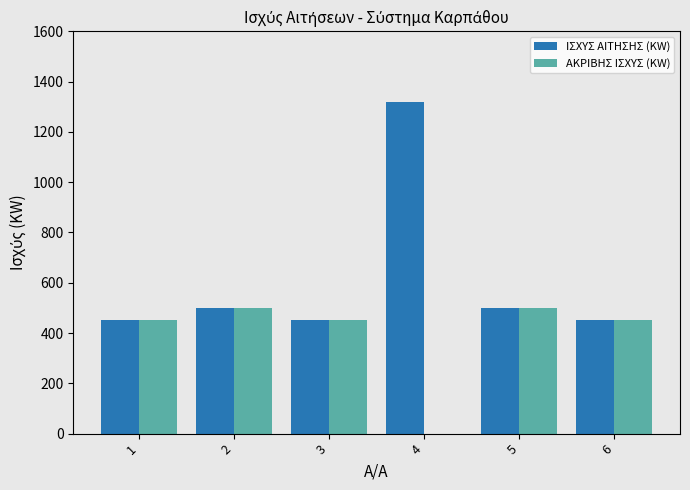

How many groups of bars are there?

6